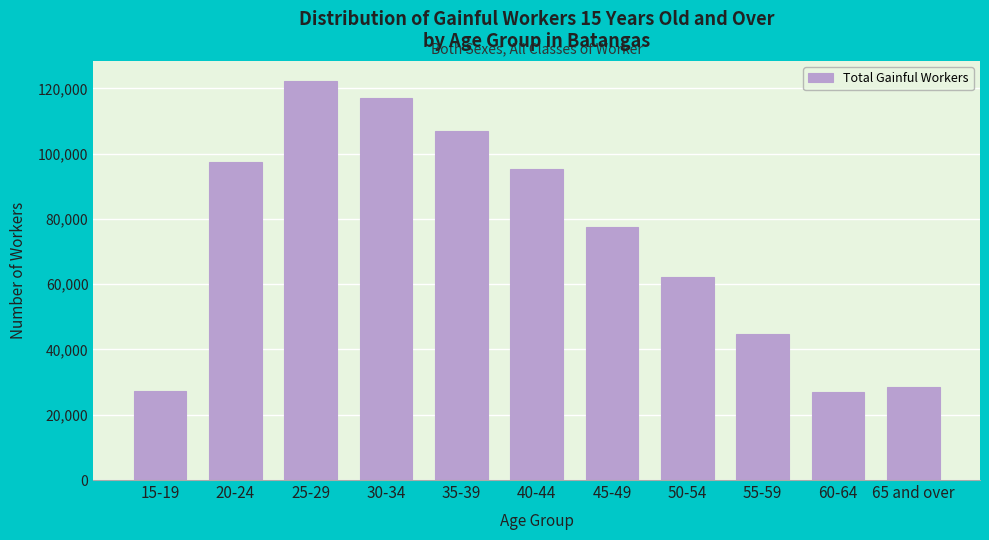

What is the difference between the values at 20-24 and 50-54?

35324